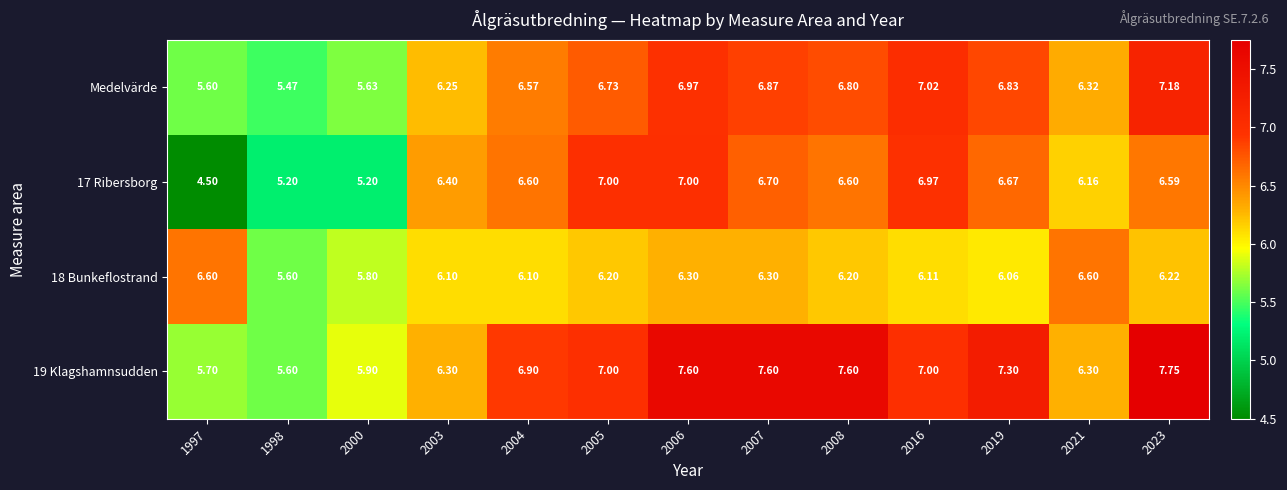

At which category is the sum across all series the highest?

2006